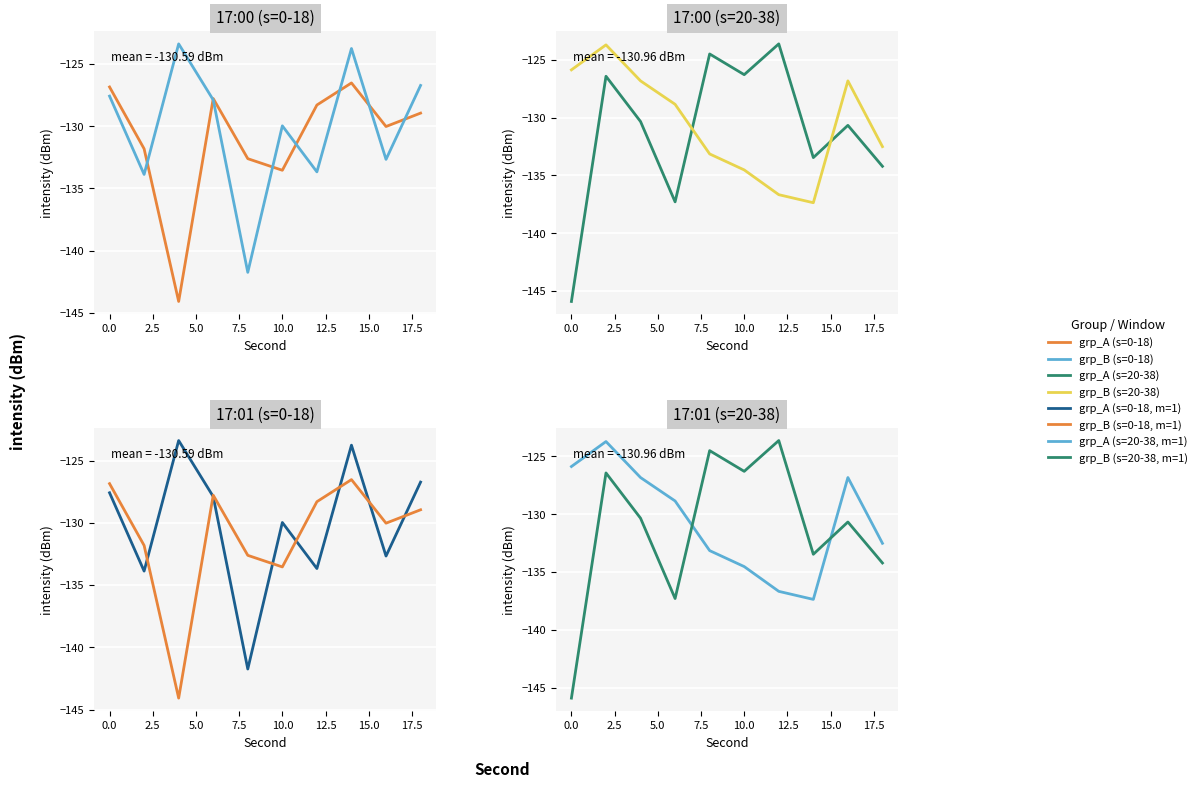

What value does the minute=0 series have at 3?

-127.8